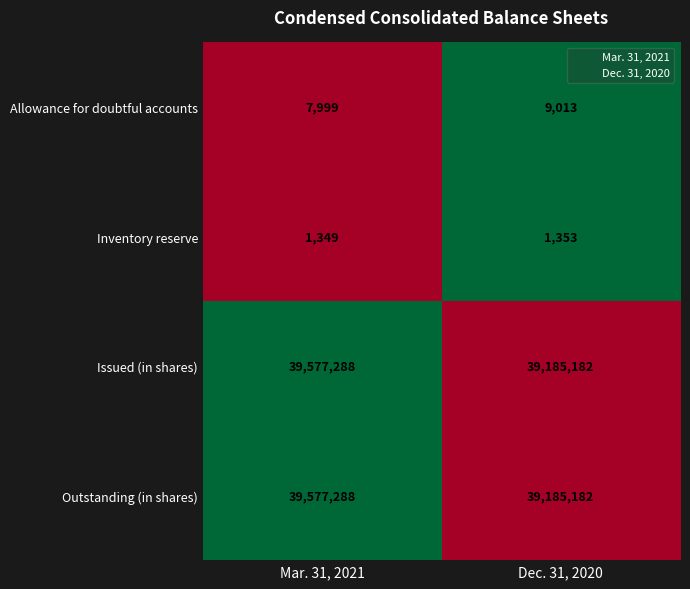

True or false: Outstanding (in shares) has a value of 12416992 at Mar. 31, 2021.

False